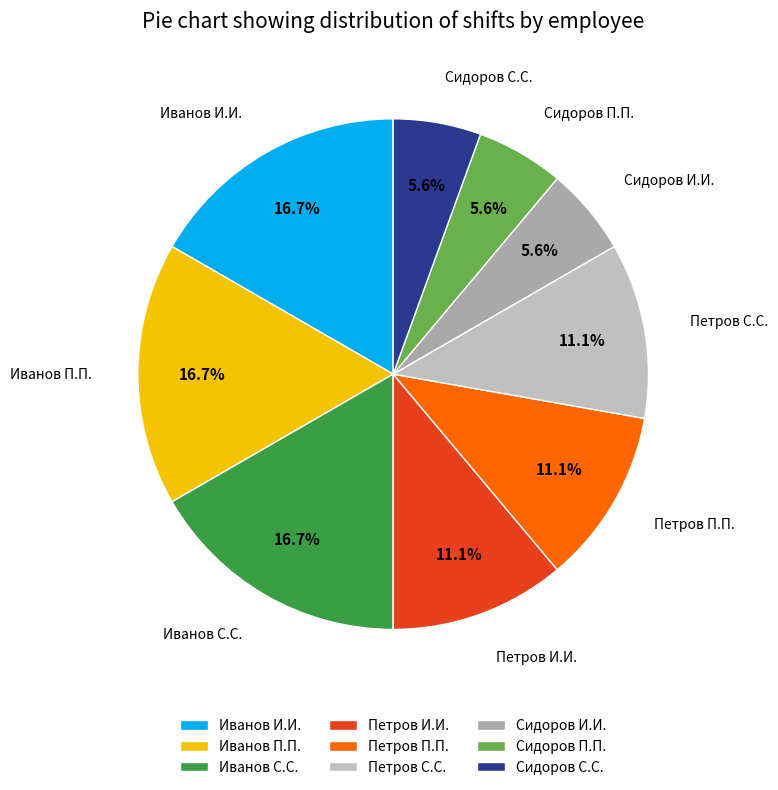

Does Сидоров С.С. account for over 50% of the chart?

No